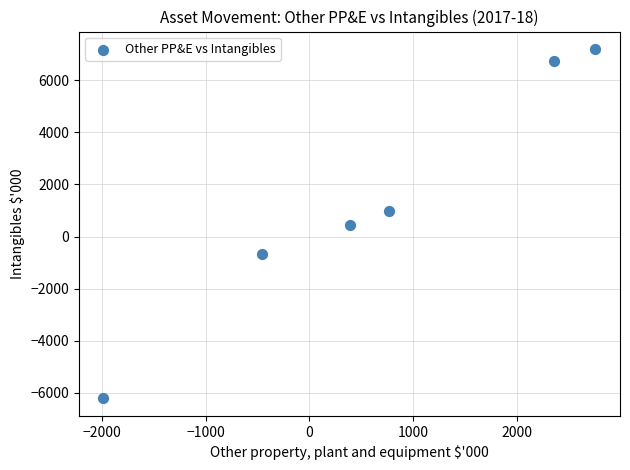

What is the range of Y values (max minus min)?

13417